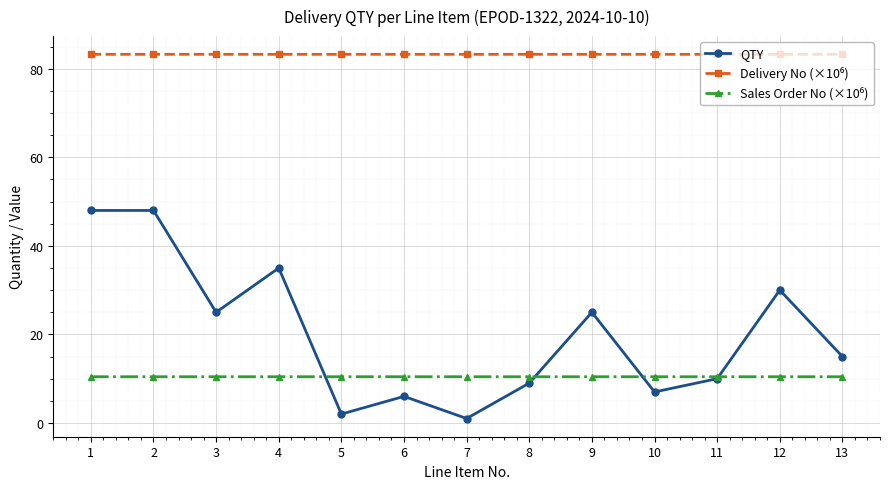

What is the total value across all series at 10?

100.7